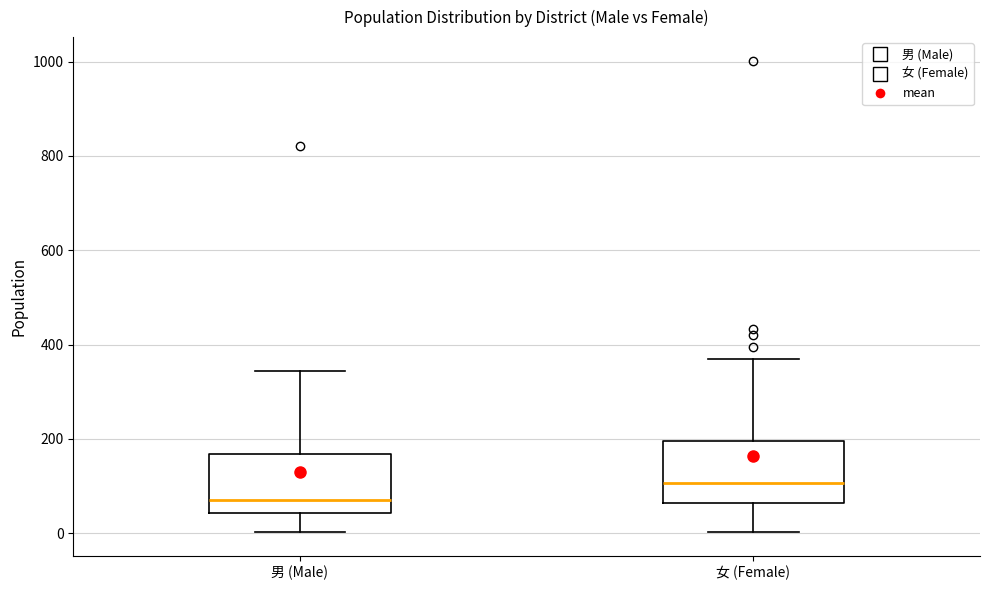

Where is the lower edge of the box for 女 (Female) on the y-axis? The values are not printed on the chart, so give them approximately, as read against the axis.

60